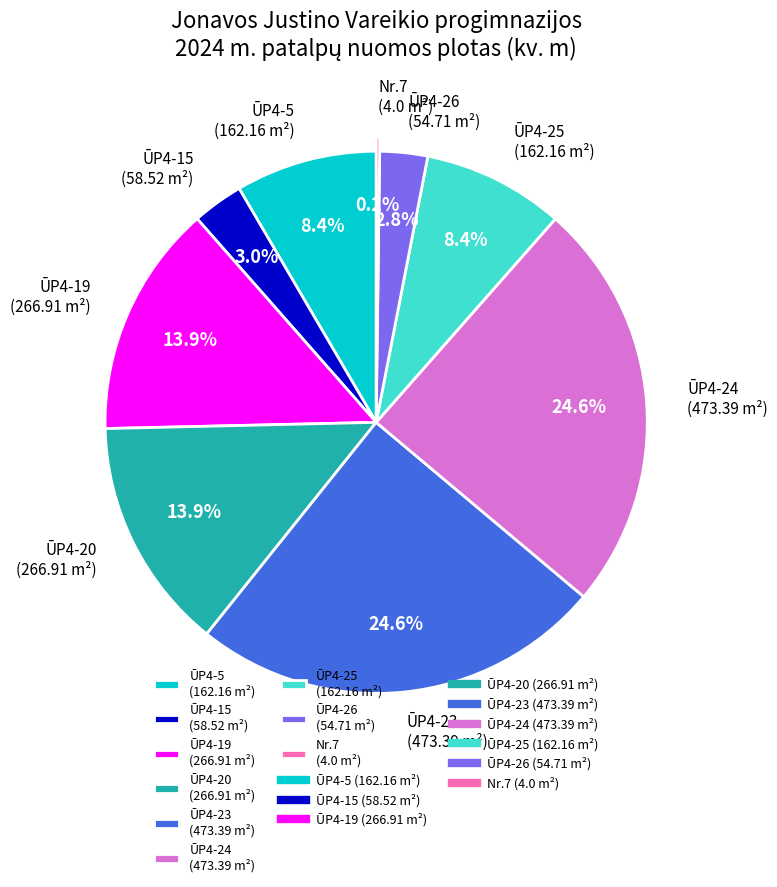

Is ŪP4-5 (162.16 m²) the majority of the pie?

No